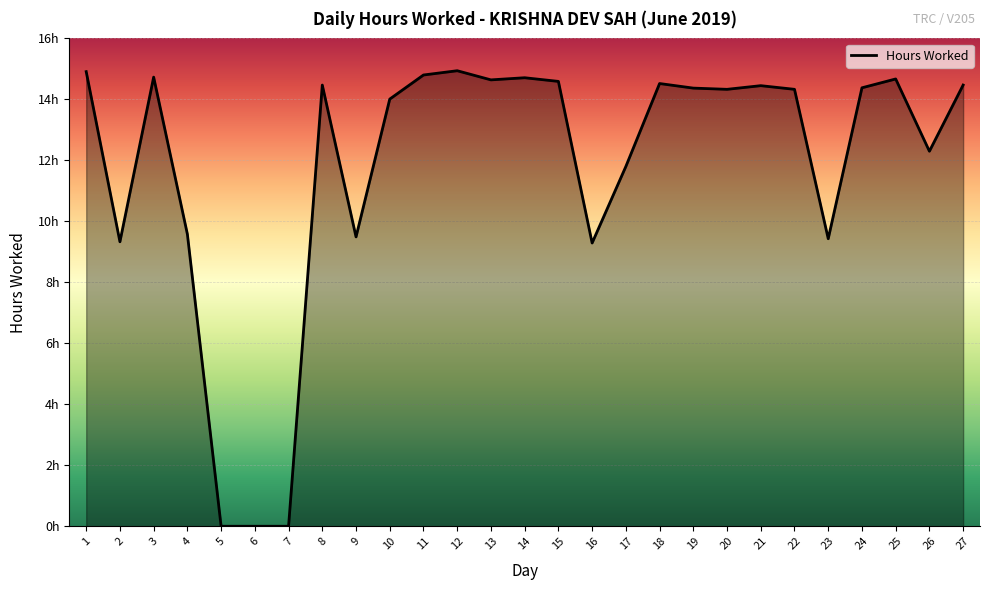

What is the value of the 24th point from the left?

14.4